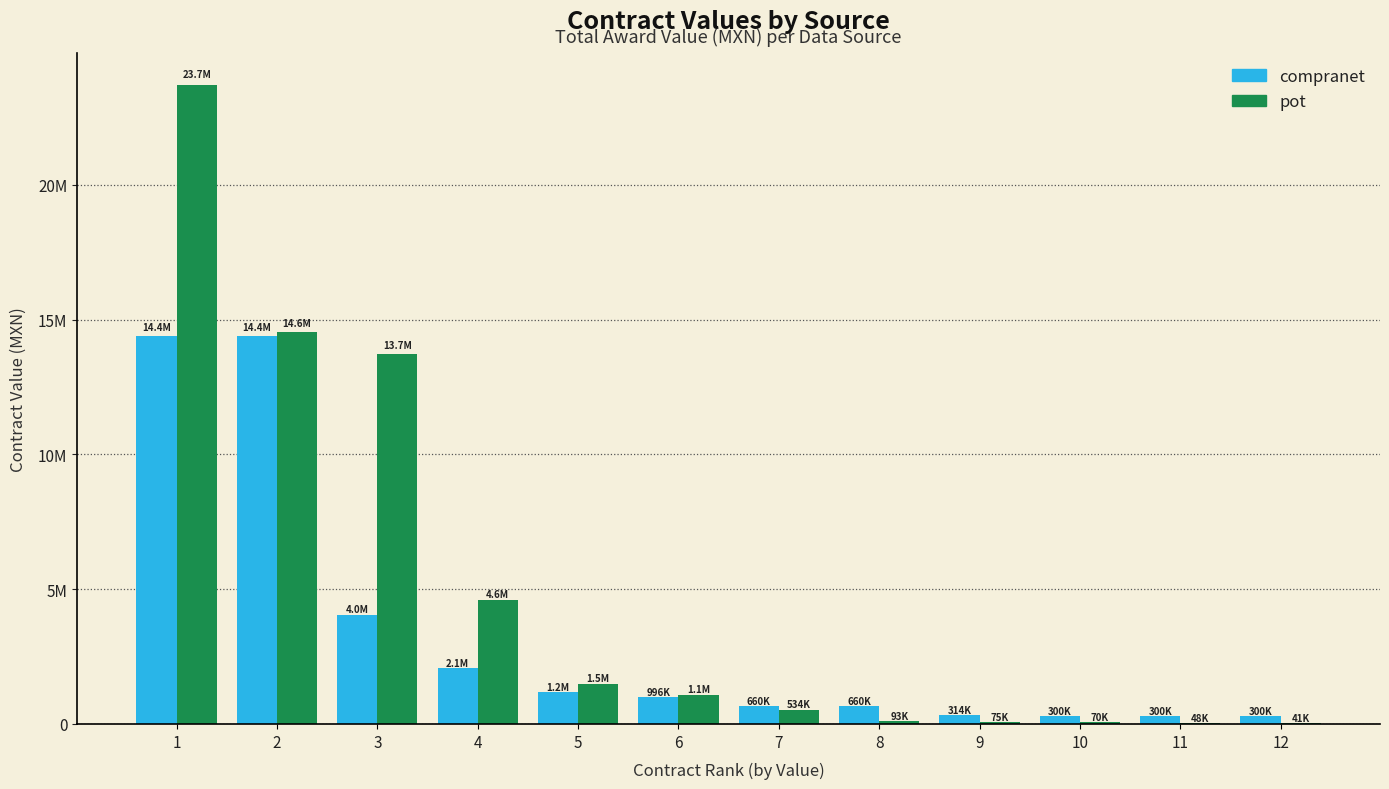

The pot series shows 70098.9 at 10. True or false?

True